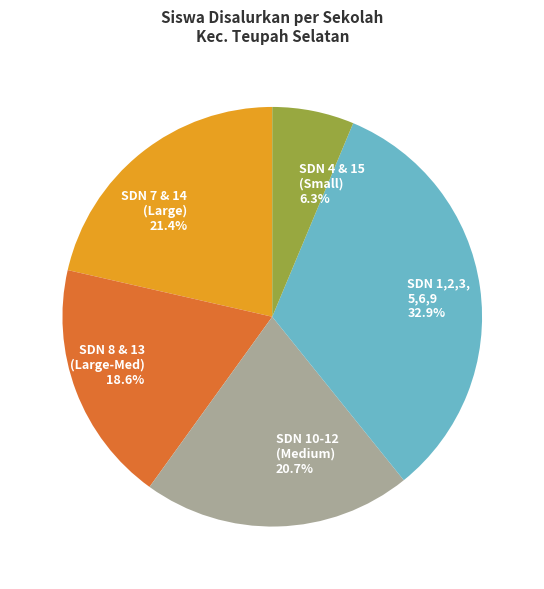

Is the sum of SDN 1,2,3, 5,6,9 32.9% and SDN 4 & 15 (Small) 6.3% greater than half?

No